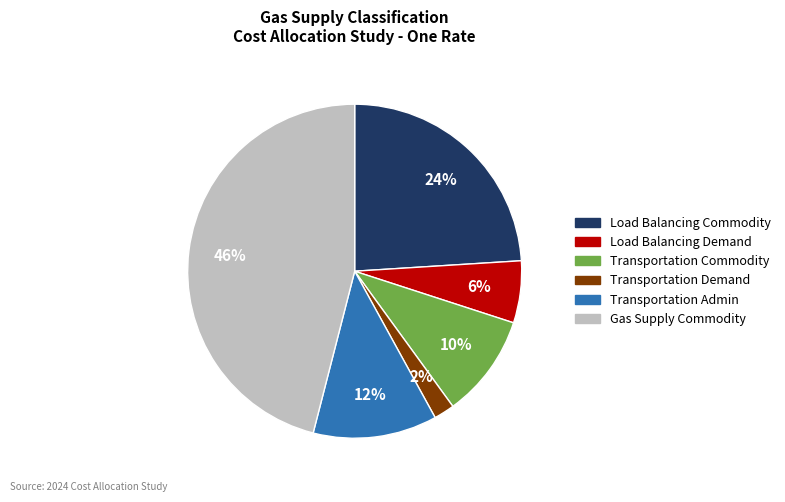

To the nearest percent, what portion does Transportation Demand represent?

2%